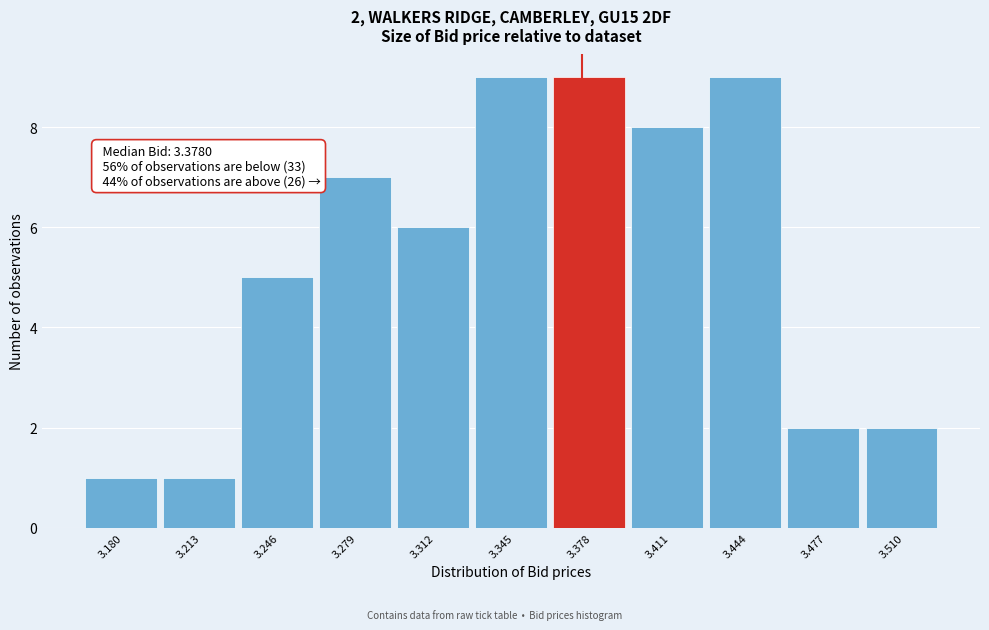

Reading left to right, list all the values displayed in this chart.

1	1	5	7	6	9	9	8	9	2	2